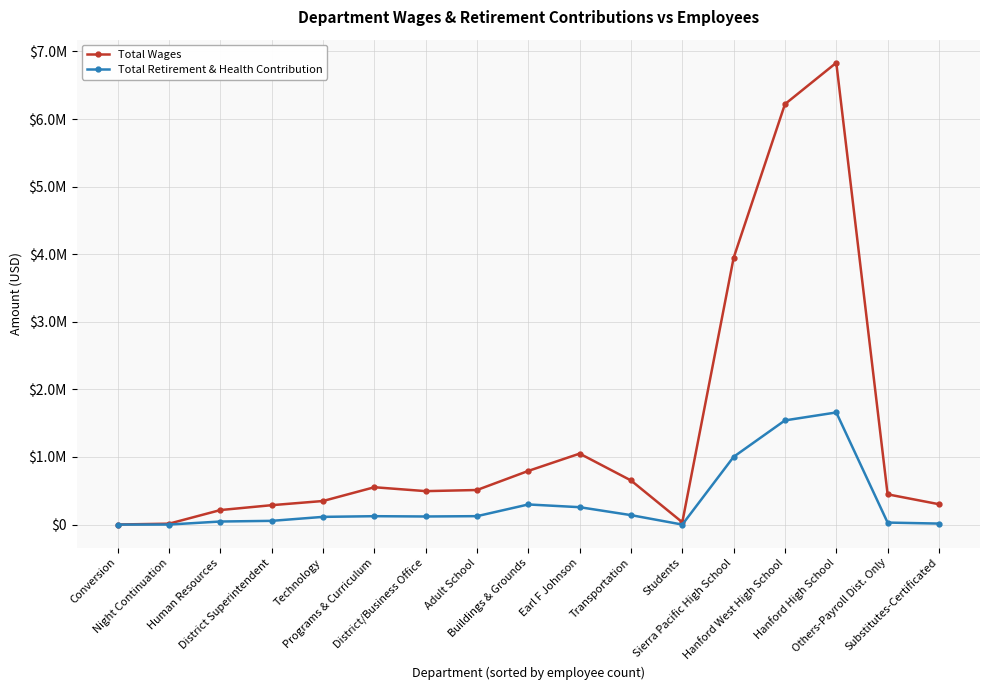

At which category does Total Wages reach its first local peak?

Programs & Curriculum